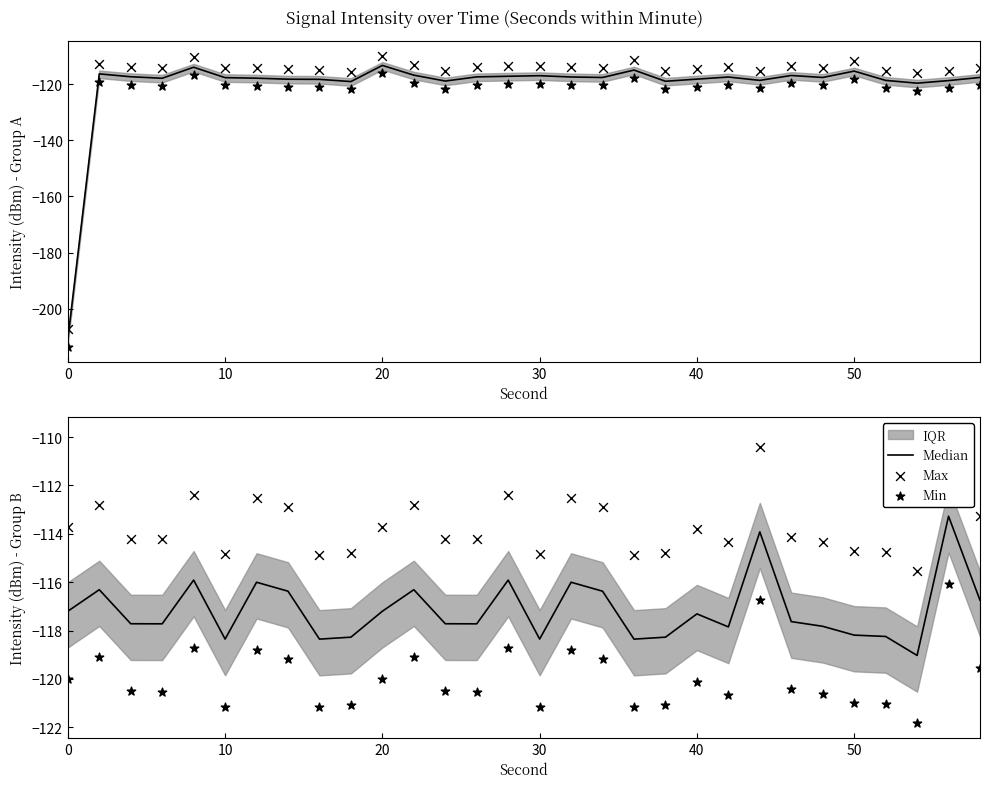

Which series reaches the maximum Y coordinate?

Max